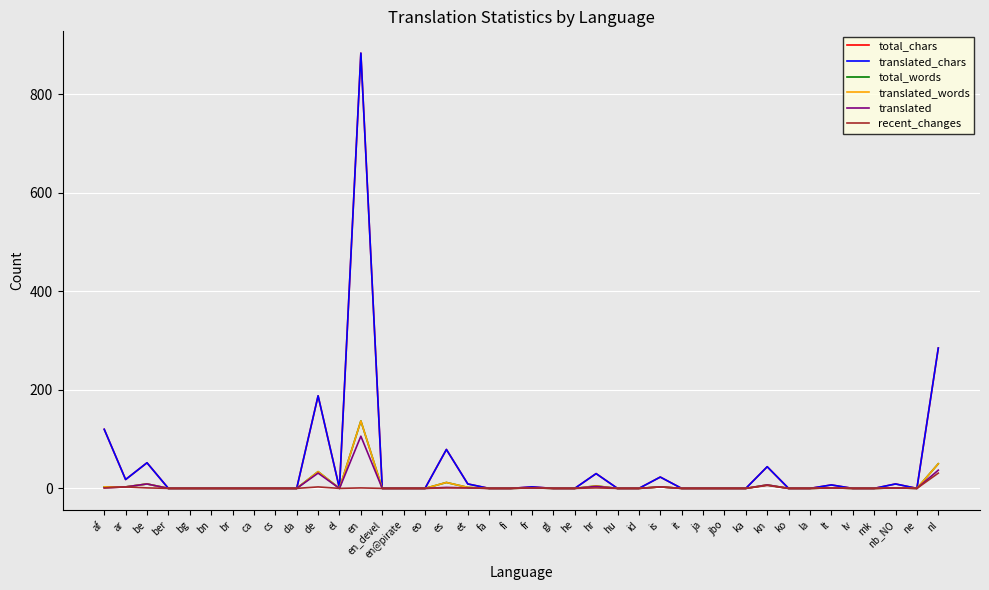

What is the difference between the highest and lowest values at de?

185